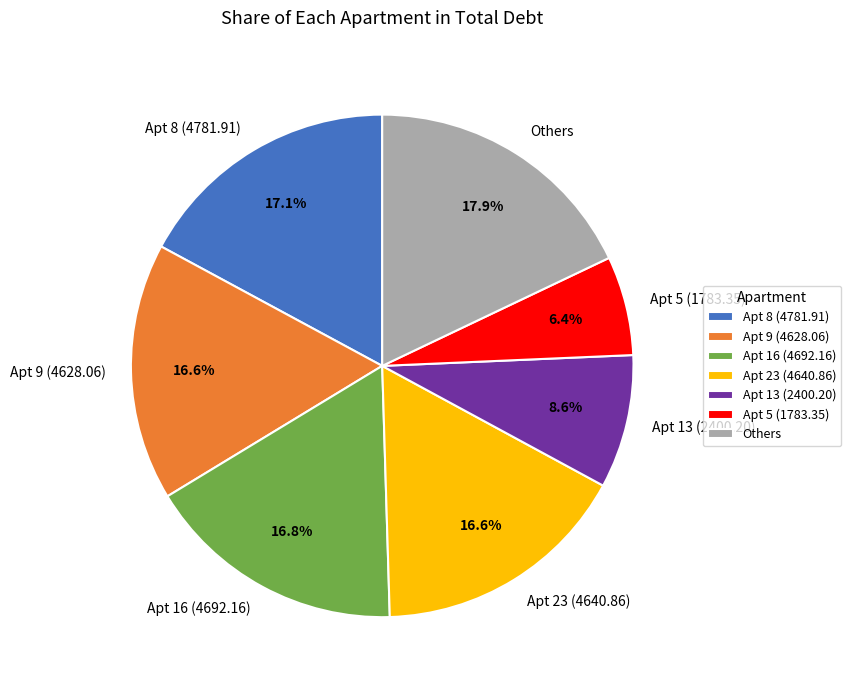

Does Others represent more than half of the total?

No